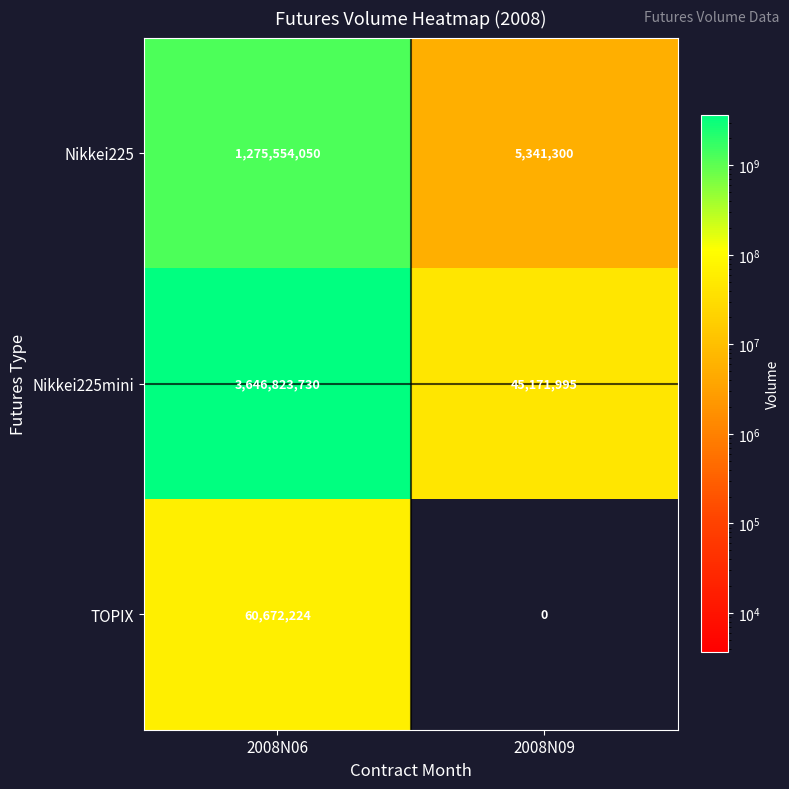

Rank the series by their average value, from highest to lowest.

Nikkei225mini, Nikkei225, TOPIX